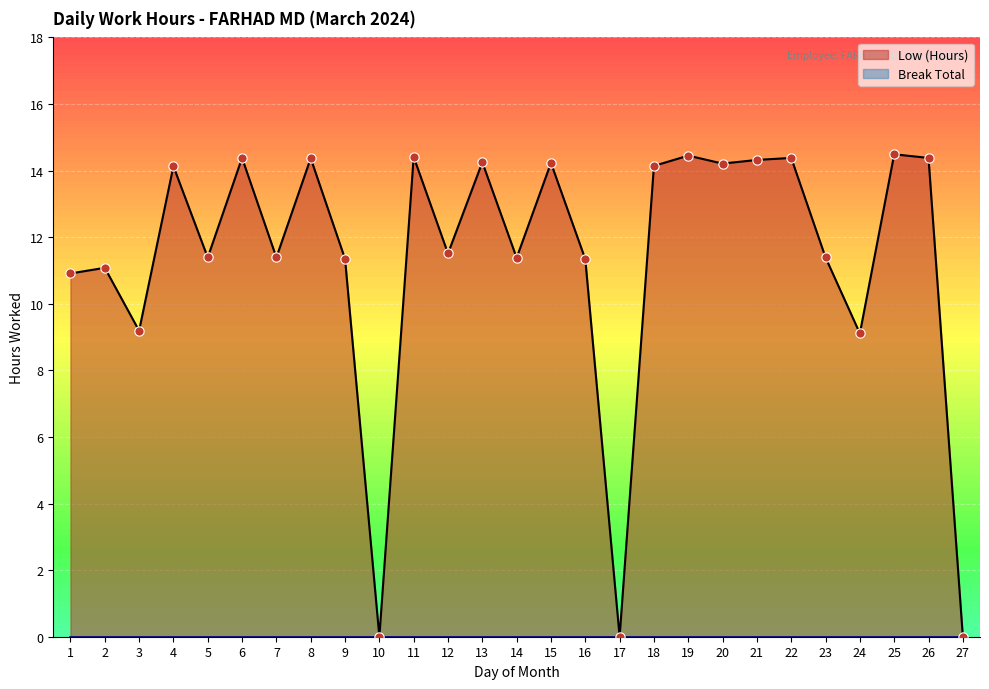

What is the change in value from 1 to 14?

+0.5